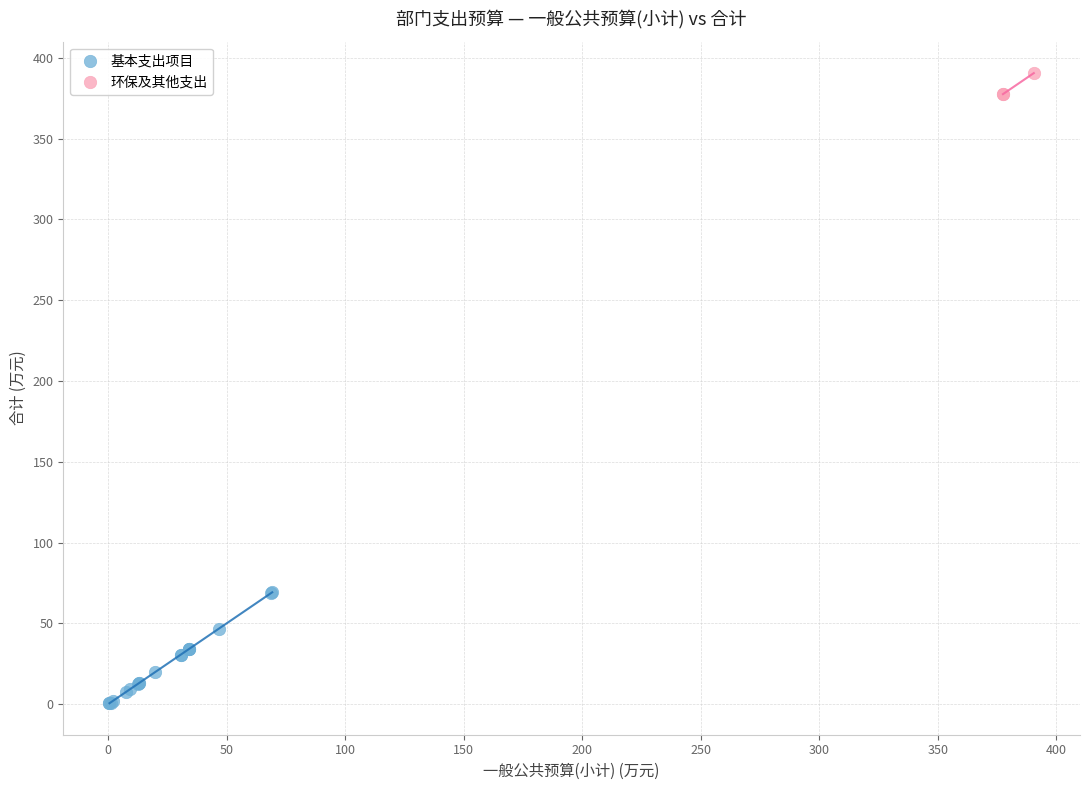

Which series reaches the maximum Y coordinate?

环保及其他支出